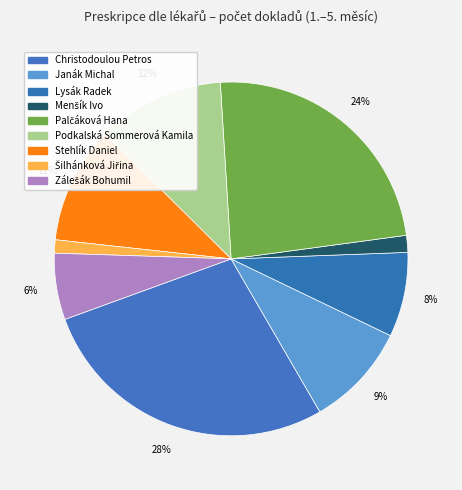

Is there any slice that represents more than half of the pie?

No